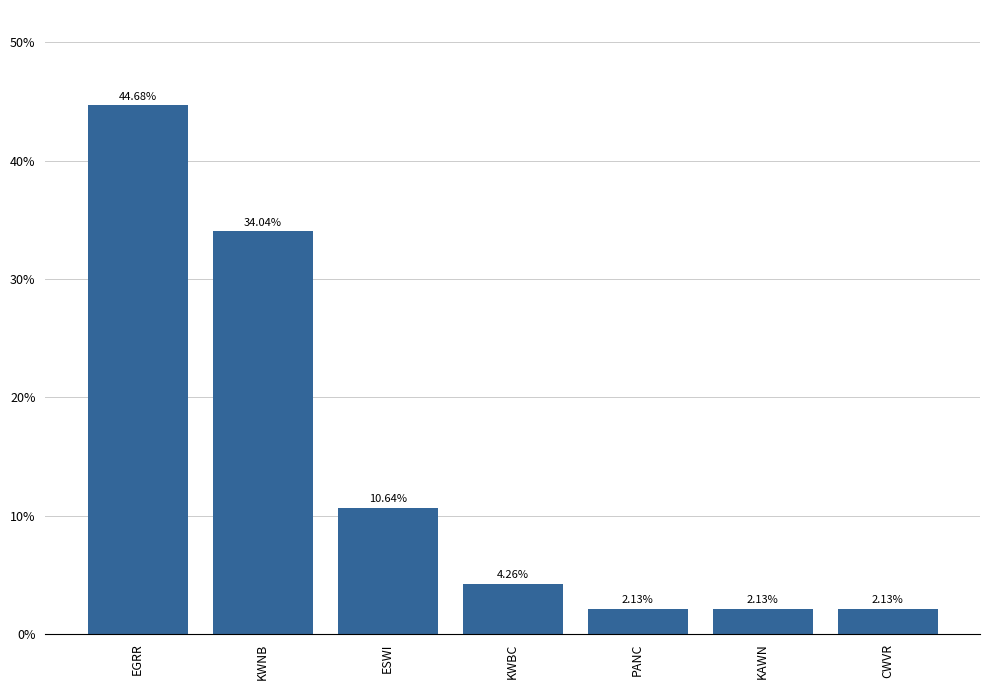

Where does the data first go above 4?

EGRR